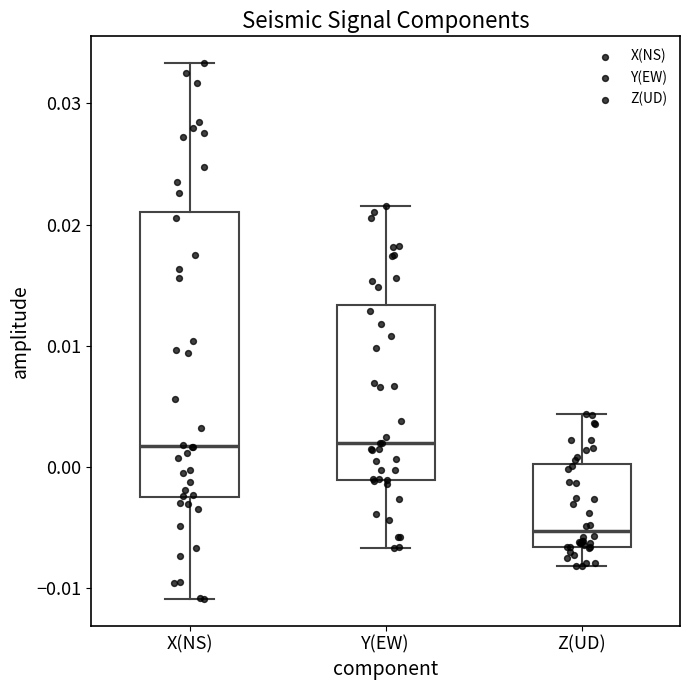

Reading left to right, transcribe this box plot: for each box, give where its median line is, the range the box spans, and where its two whiskers end, as read against the y-axis. The values are not printed on the chart, so give them approximately, as read against the axis.

X(NS): median 0.002, box -0.003 to 0.021, whiskers -0.011 to 0.033
Y(EW): median 0.002, box -0.001 to 0.013, whiskers -0.007 to 0.022
Z(UD): median -0.005, box -0.007 to 0.000, whiskers -0.008 to 0.004